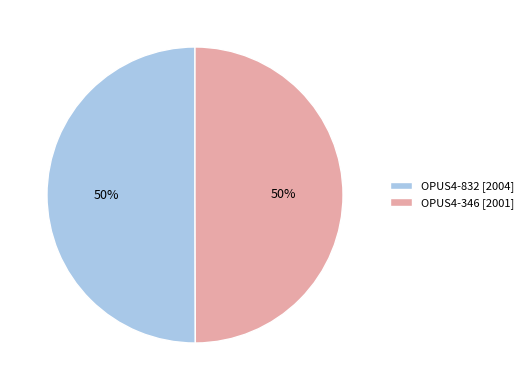

Count the number of slices in the pie.

2